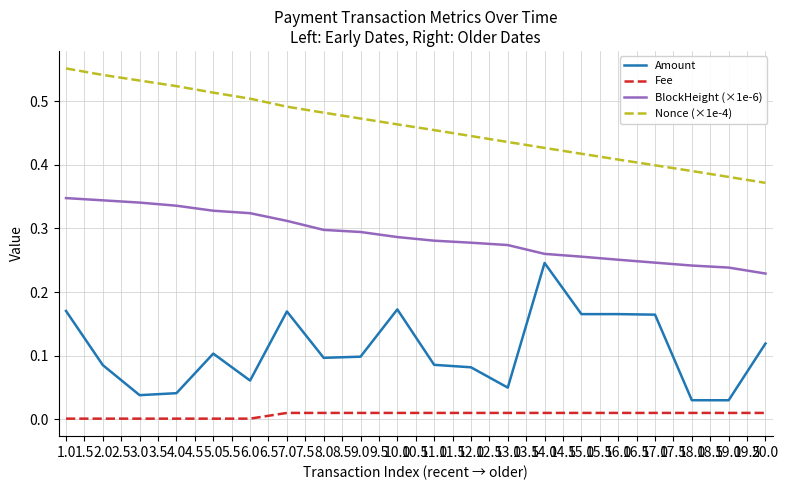

Which series has the widest spread of values?

Amount